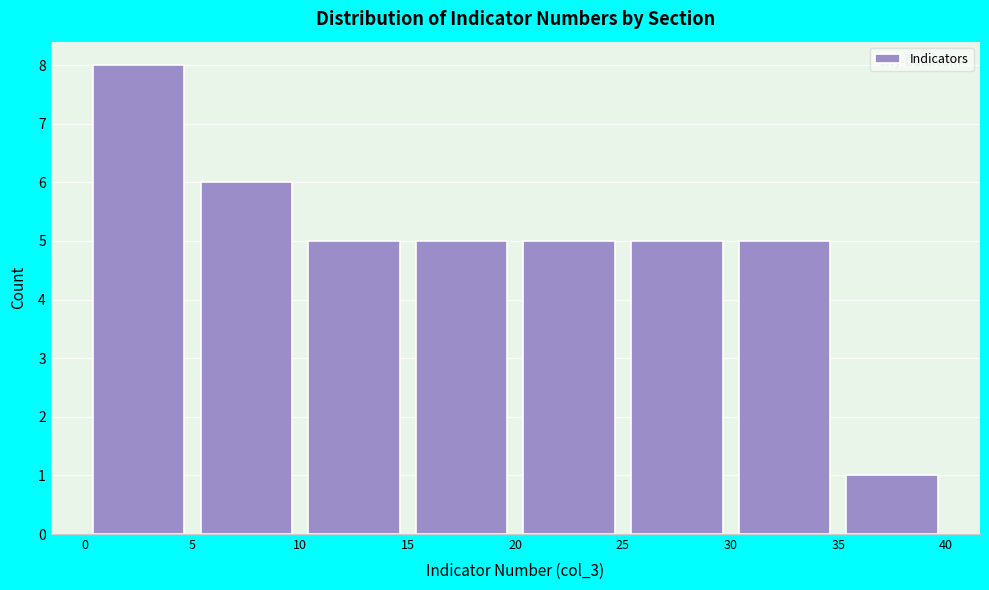

How tall is the bar that spans 25 to 30 on the x-axis? The values are not printed on the chart, so give them approximately, as read against the axis.

5